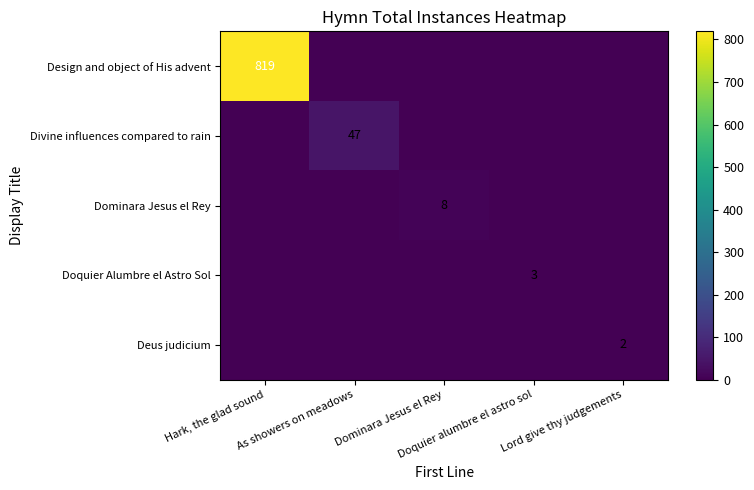

At Dominara Jesus el Rey, list the series in order from smallest to largest.

Design and object of His advent, Divine influences compared to rain, Doquier Alumbre el Astro Sol, Deus judicium, Dominara Jesus el Rey